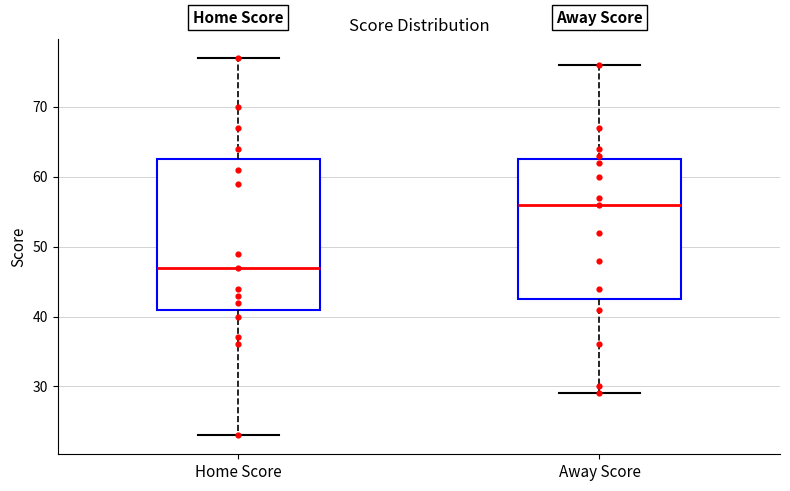

Which box has the lowest median line?

Home Score